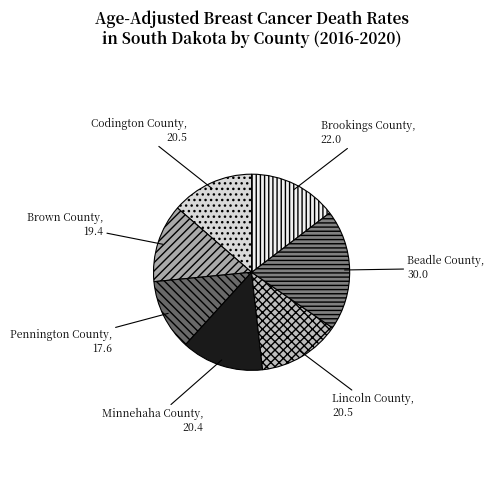

Combined, do Brookings County and Lincoln County account for over 50%?

No